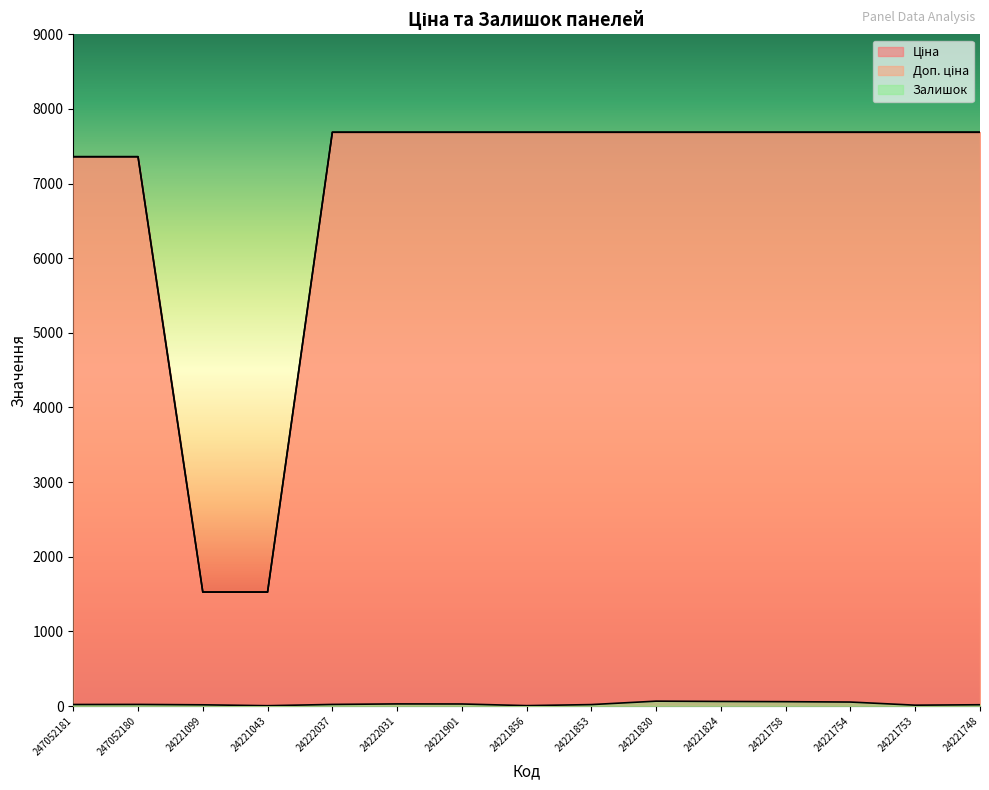

What is the maximum value shown in the chart?

7688.0